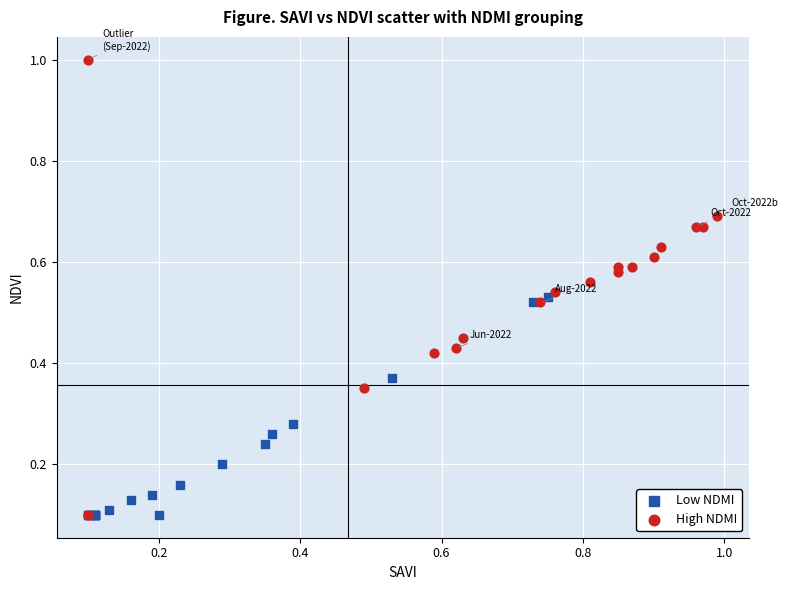

Which series has the largest Y range (max minus min)?

High NDMI